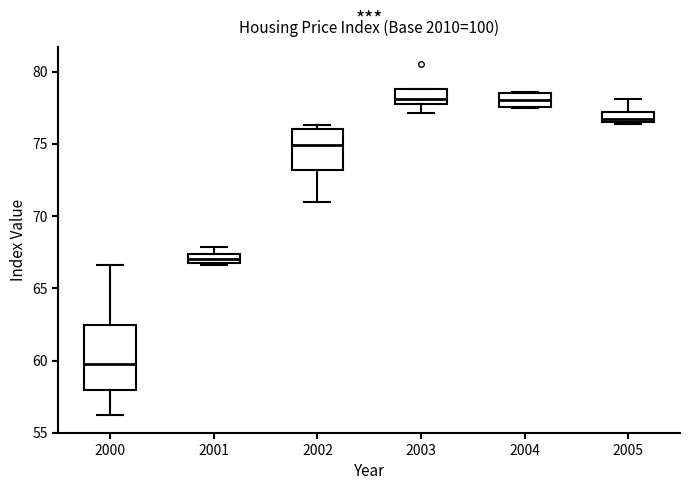

Comparing the boxes themselves (not the whiskers), which one is the tallest?

2000